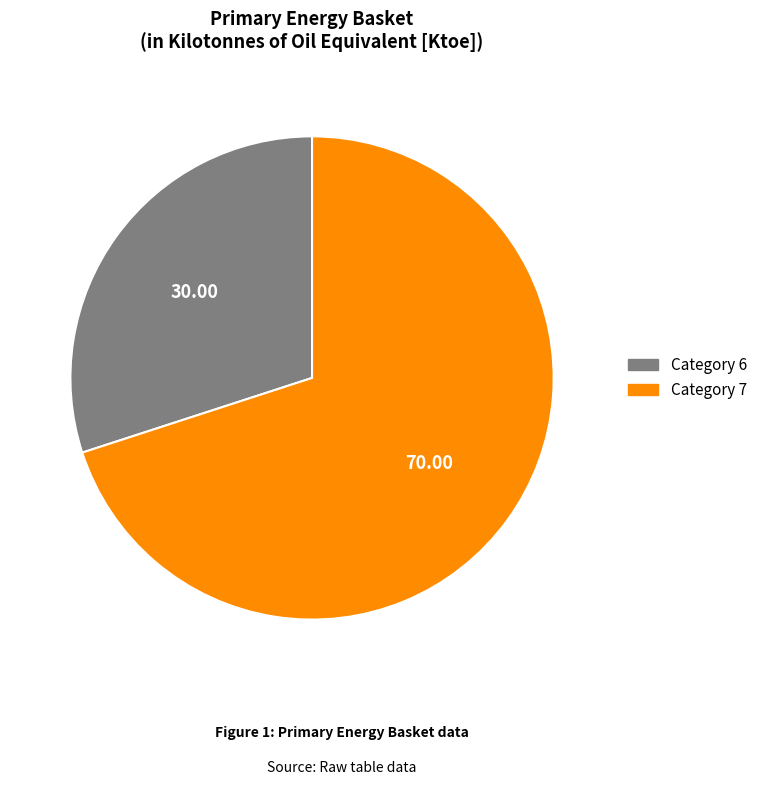

Does any single category account for the majority?

Yes